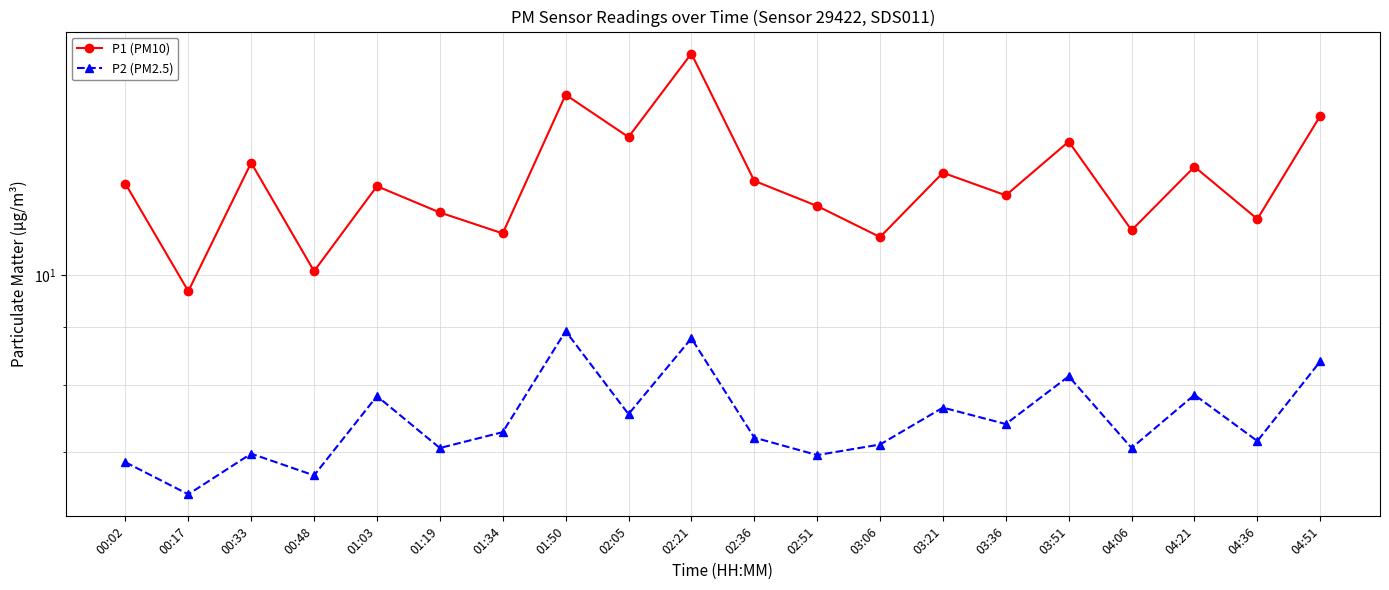

What is the minimum value shown in the chart?

6.4